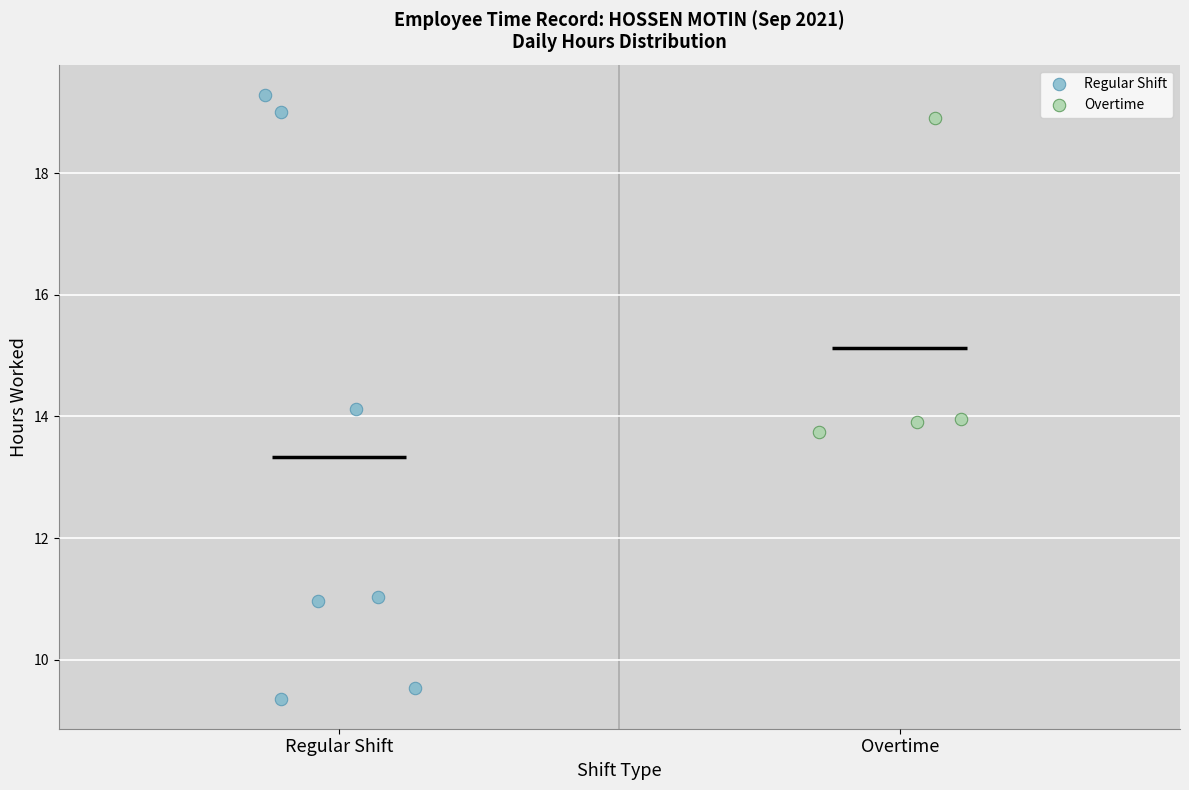

What are all the series names shown in the legend?

Regular Shift, Overtime